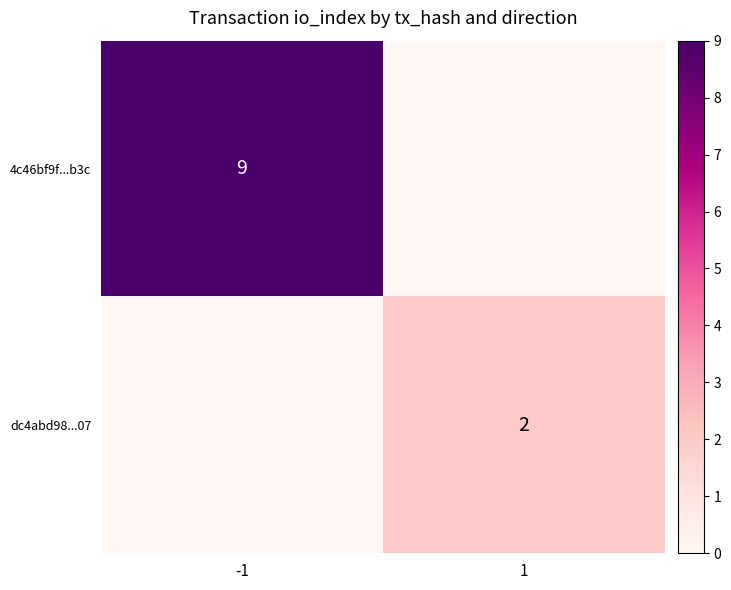

Is it true that 4c46bf9f...b3c equals 13 at -1?

False